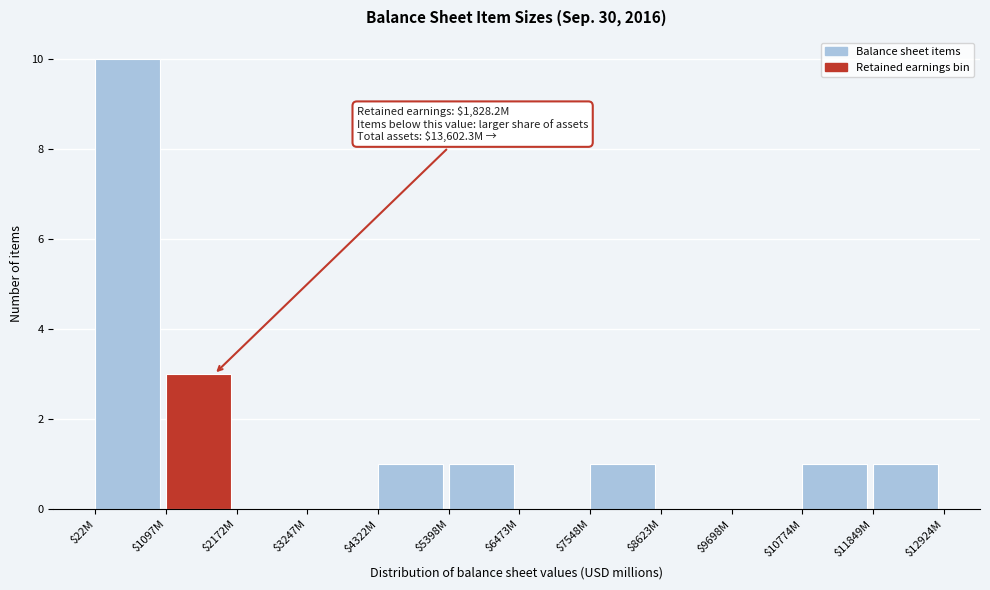

Where is the data nearest to the value 5?

$1097M